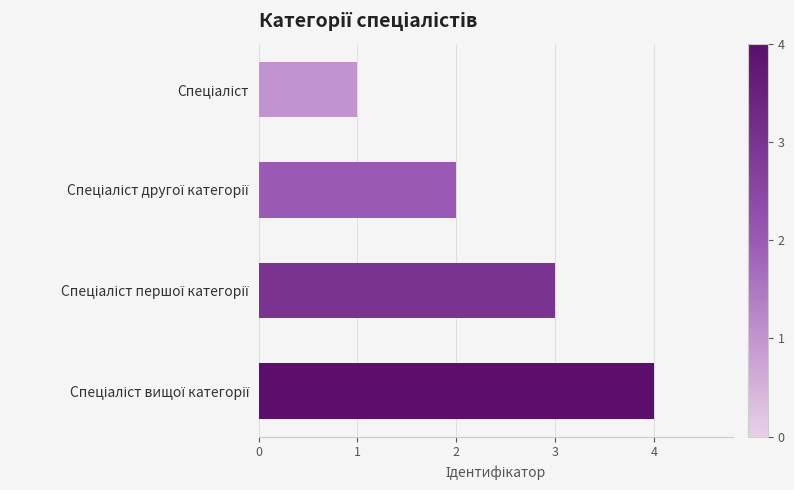

What is the sum of all values?

10